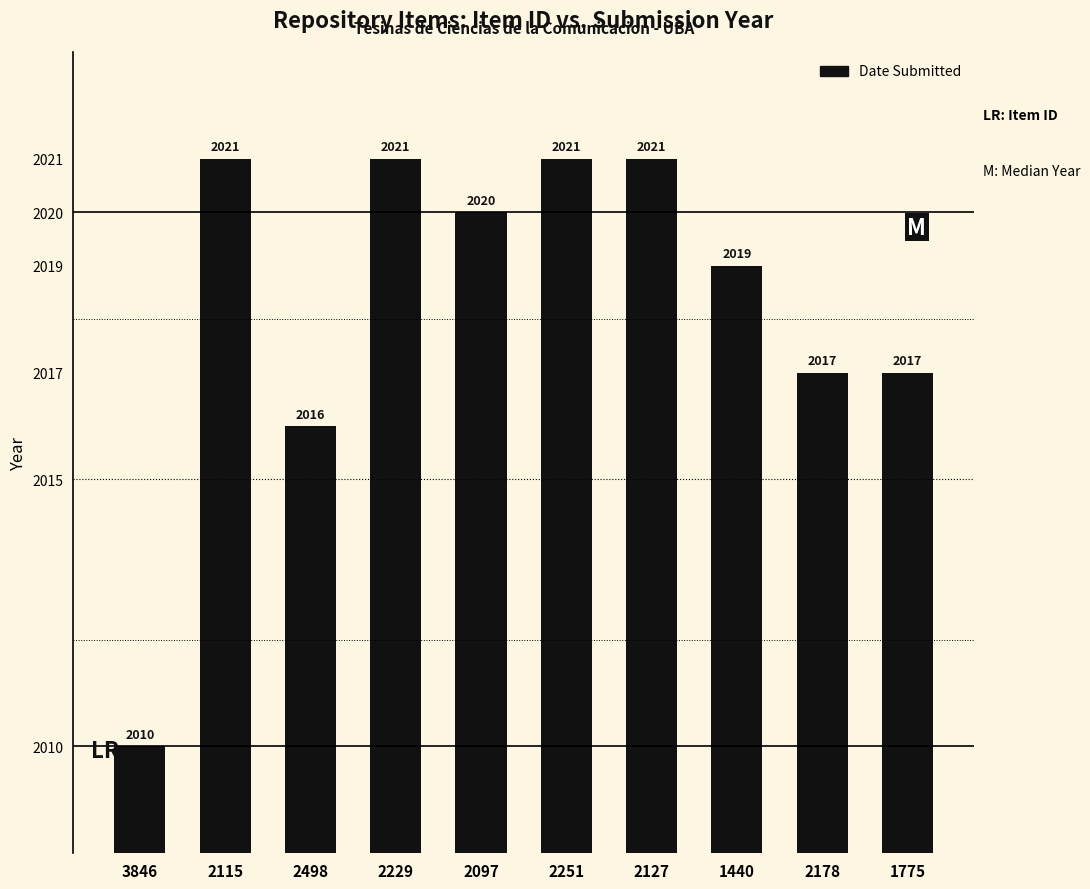

How many categories are shown in the chart?

10